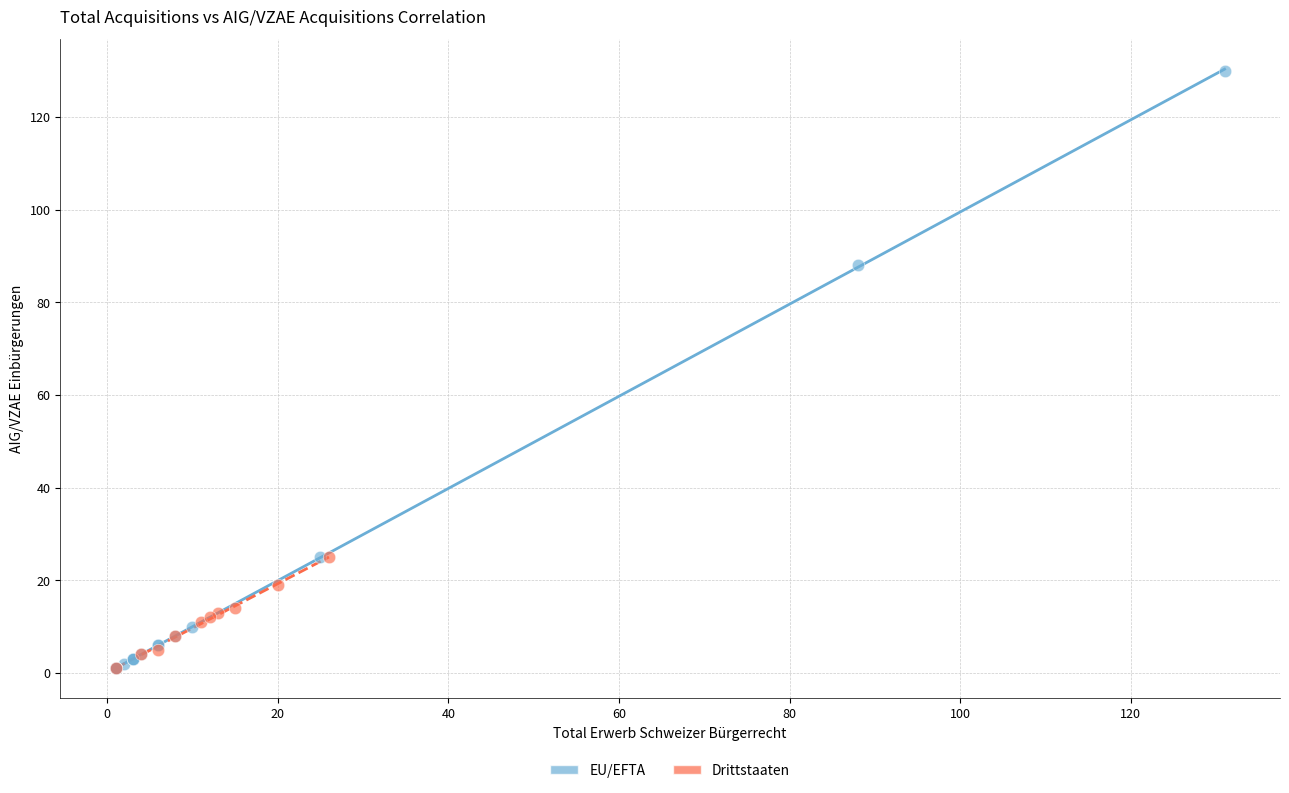

Which series reaches the maximum Y coordinate?

EU/EFTA